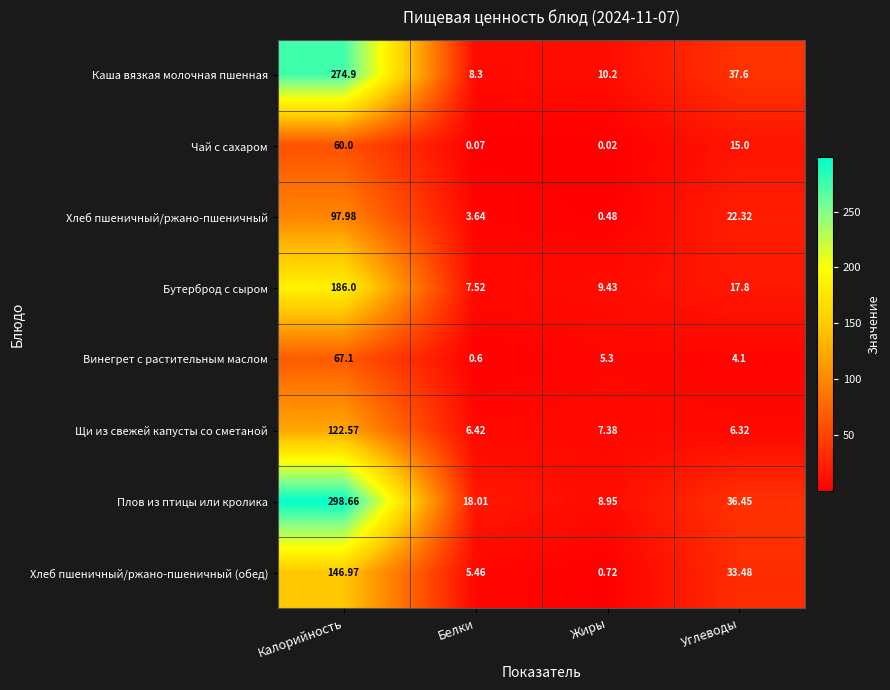

Which series has the largest total across all categories?

Плов из птицы или кролика